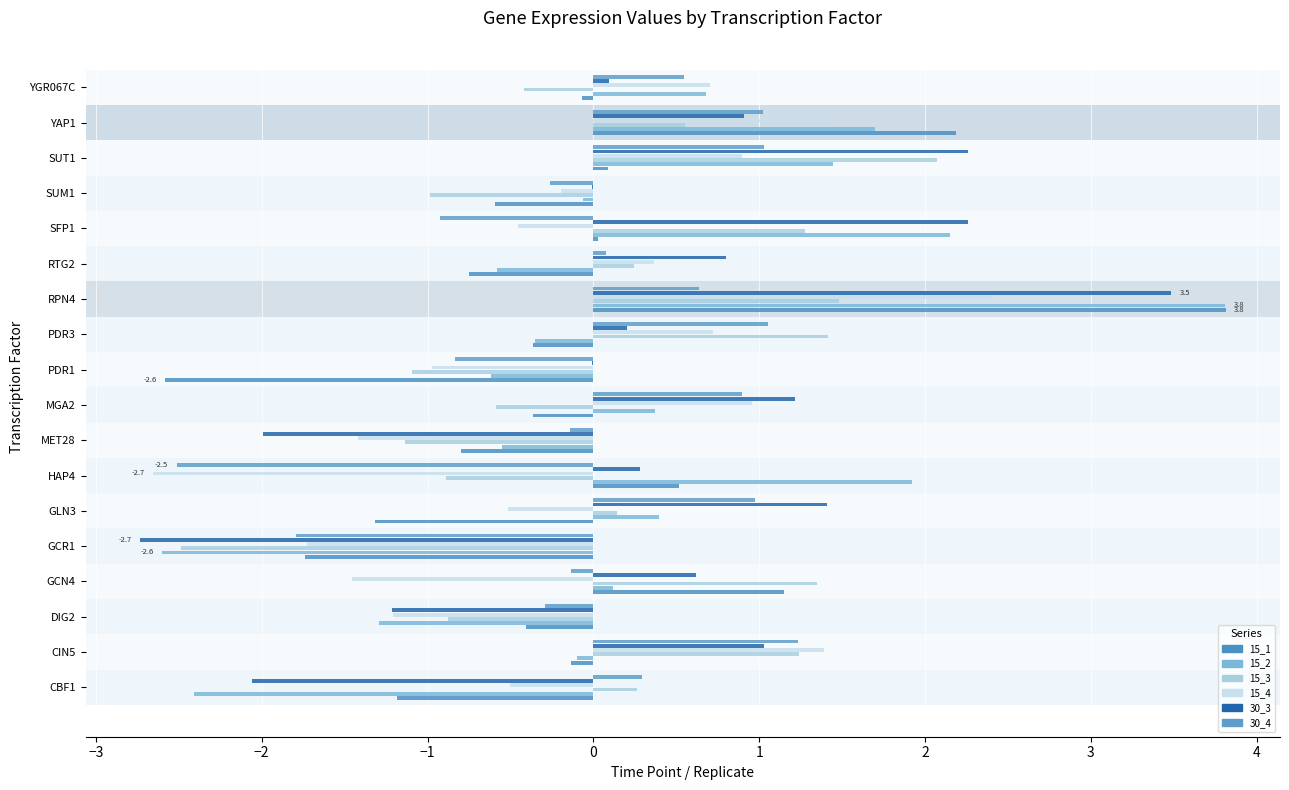

Count the number of data series in this chart.

6